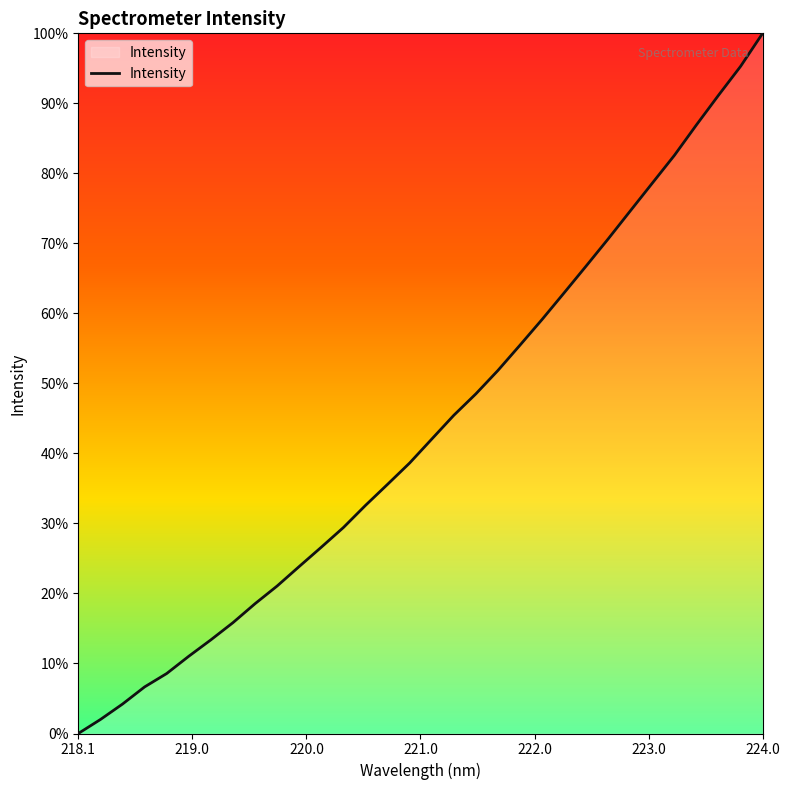

What is the difference between the maximum and minimum values?

100.0